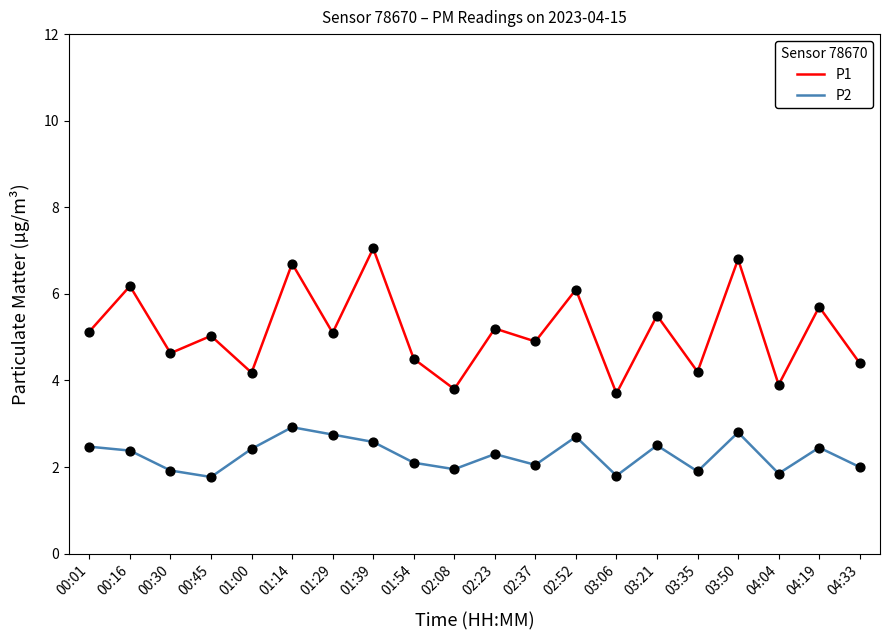

At how many categories does at least one series exceed 3?

20